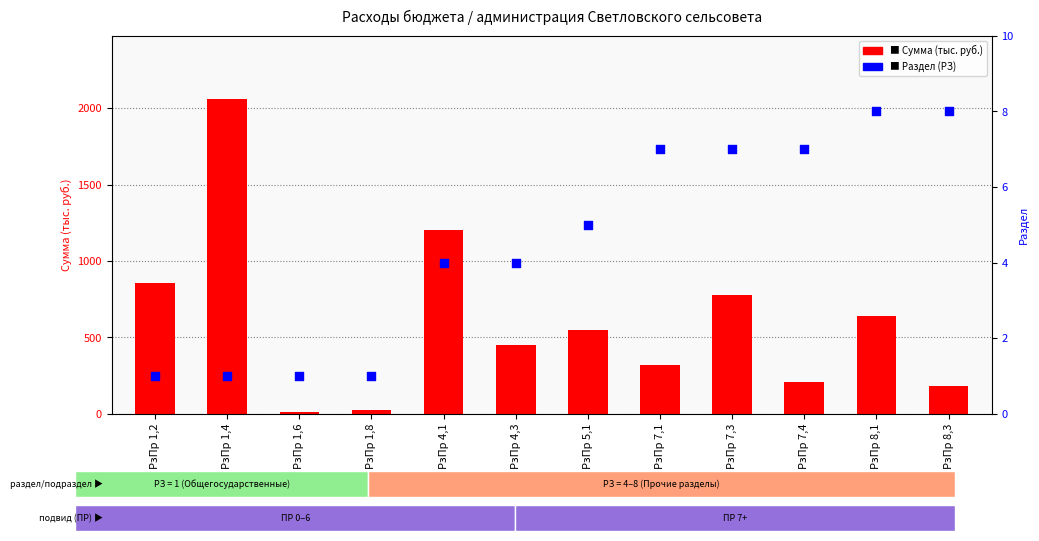

At which category is the sum across all series the highest?

РзПр 1,4